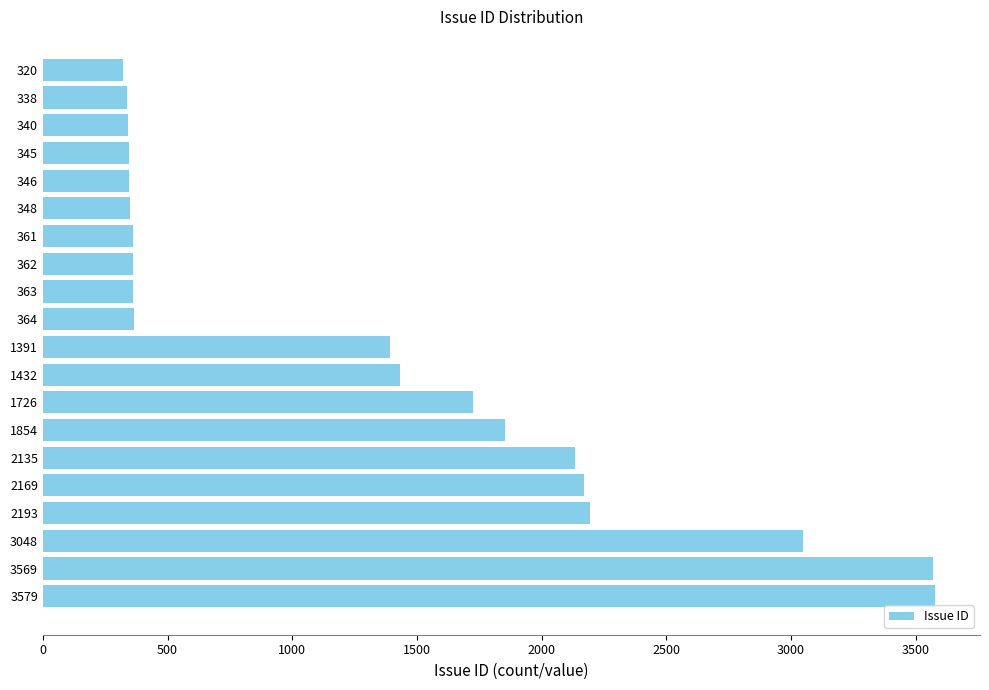

Approximately how many times larger is the value at 340 compared to 348?

1.0